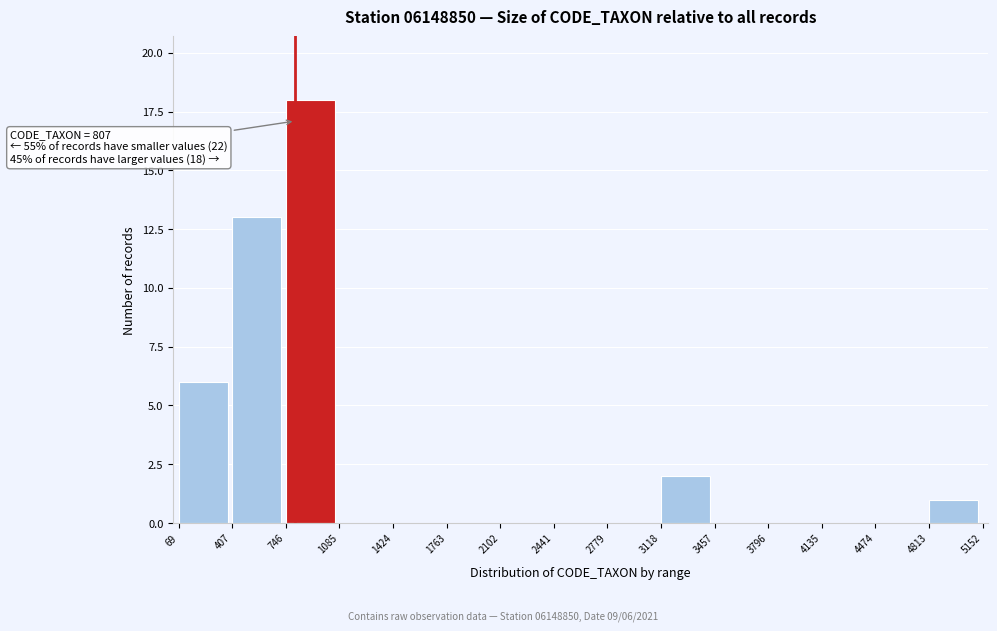

Which range on the x-axis has the tallest bar?

746 to 1085